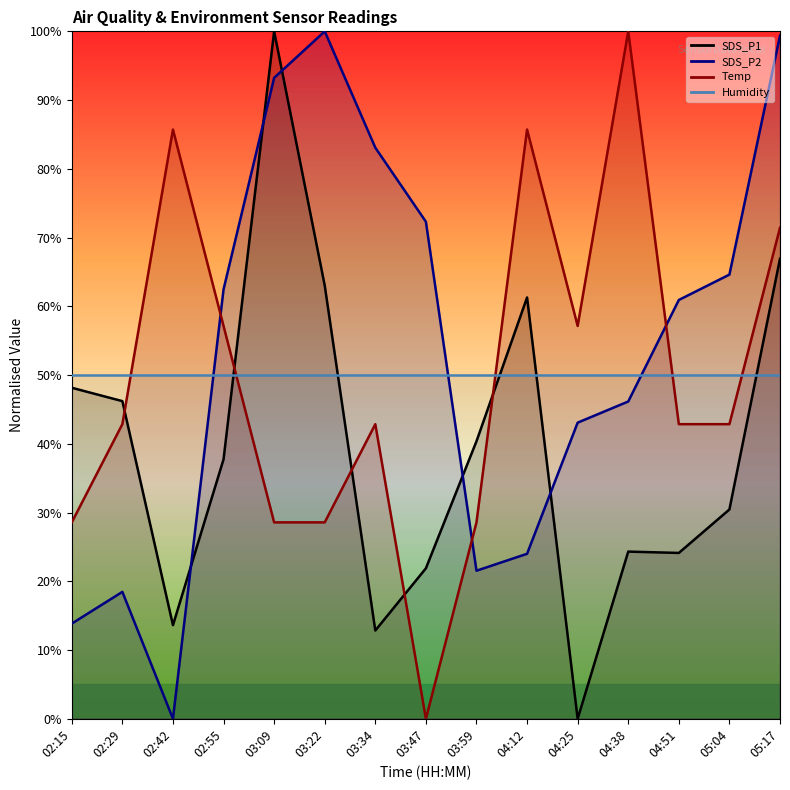

Which series ends up on top after the final intersection of Temp and SDS_P1?

Temp